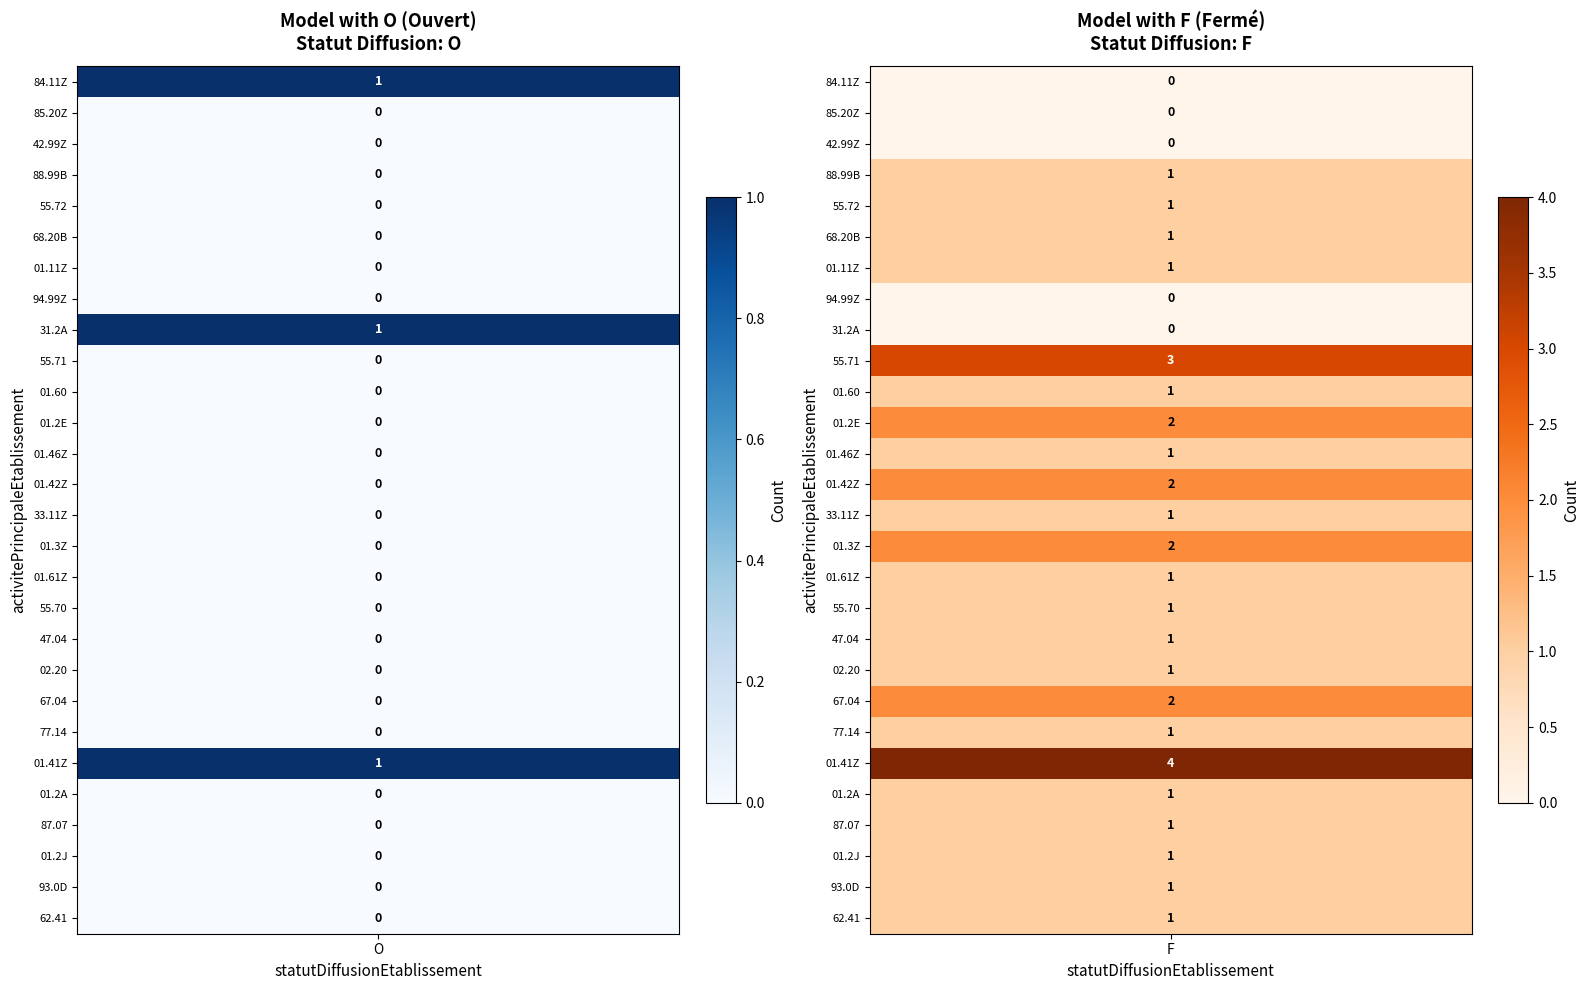

How many values in 93.0D are above zero?

1